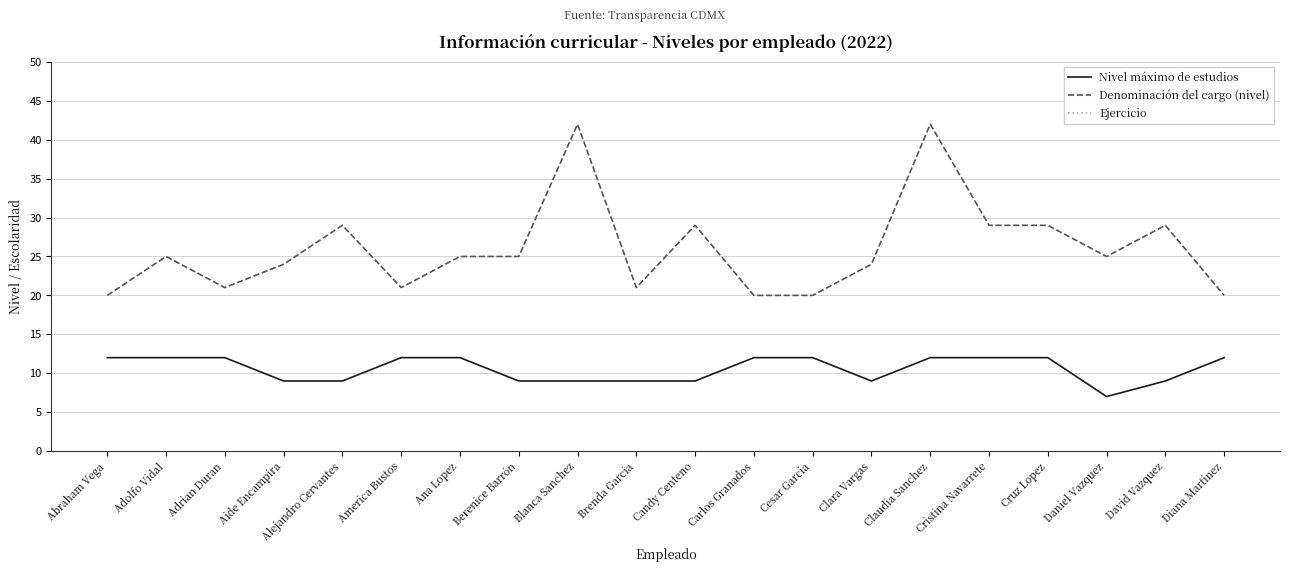

Which series has the largest total across all categories?

Ejercicio